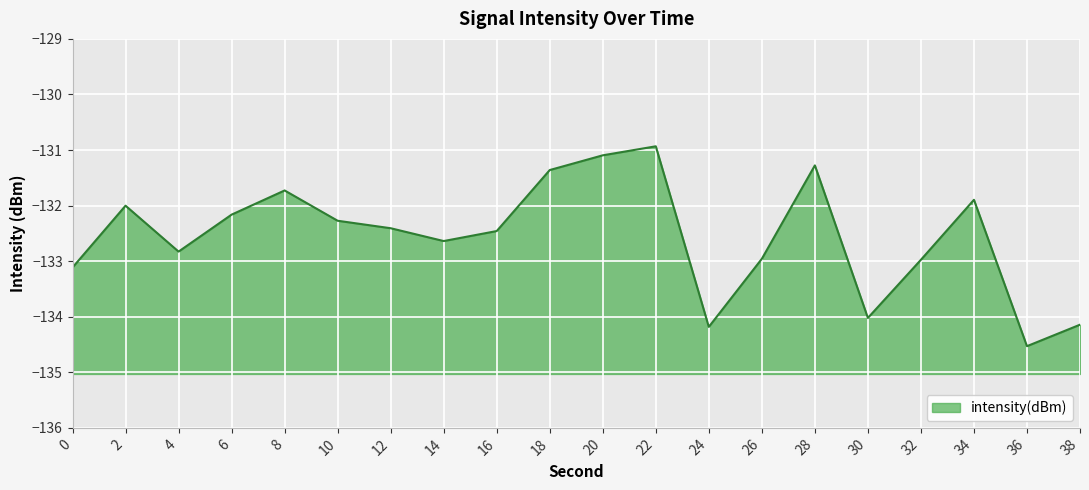

What is the difference between the values at 14 and 28?

1.4